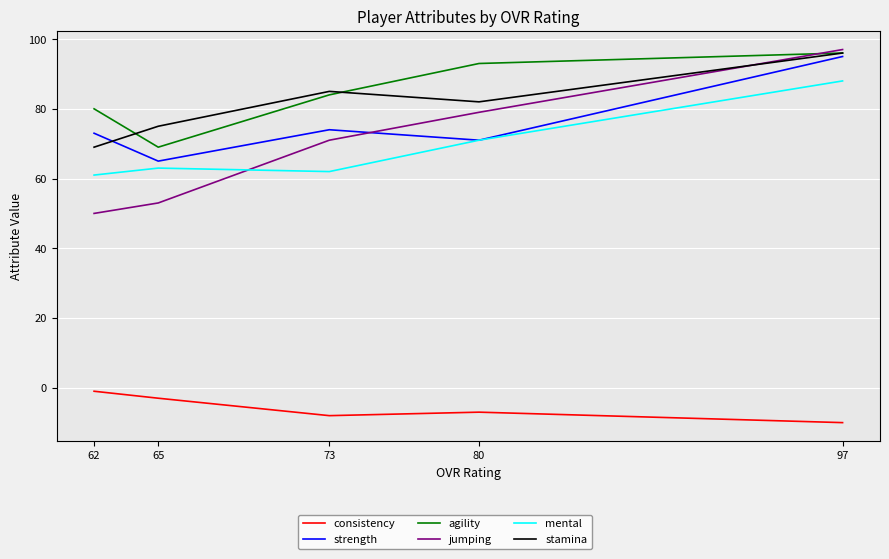

True or false: agility and strength intersect in this chart.

False